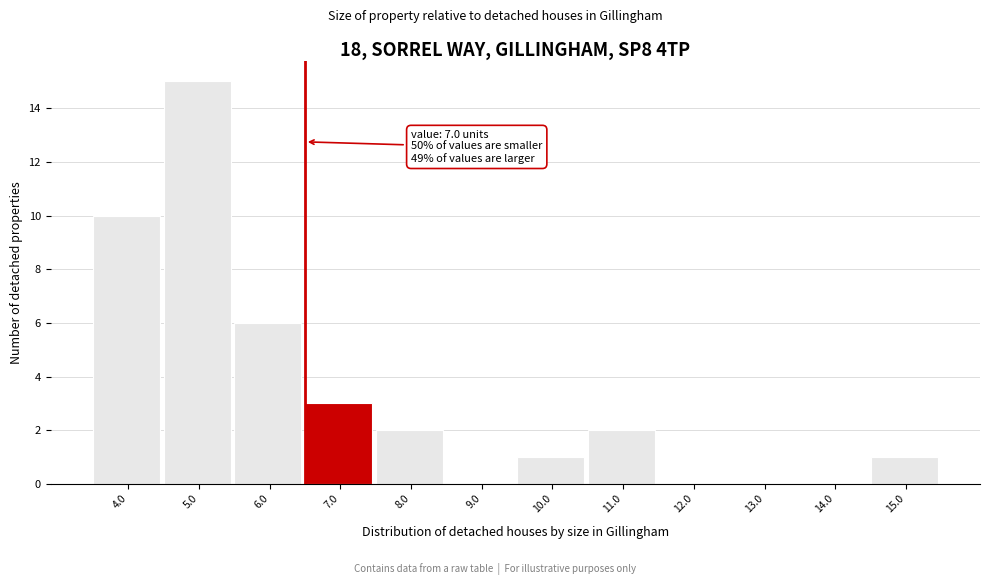

Reading right to left, extract all data points from this chart.

15.0=1	14.0=0	13.0=0	12.0=0	11.0=2	10.0=1	9.0=0	8.0=2	7.0=3	6.0=6	5.0=15	4.0=10